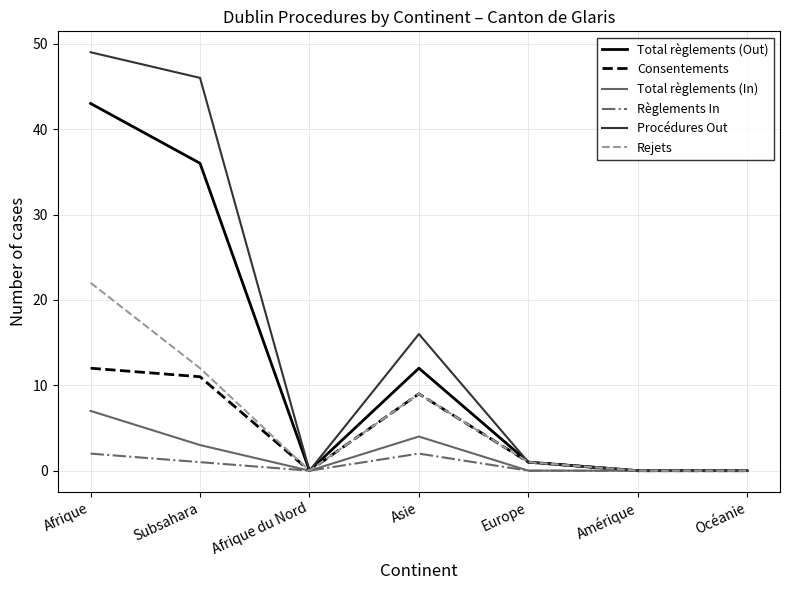

What is the sum of all Règlements In values?

5